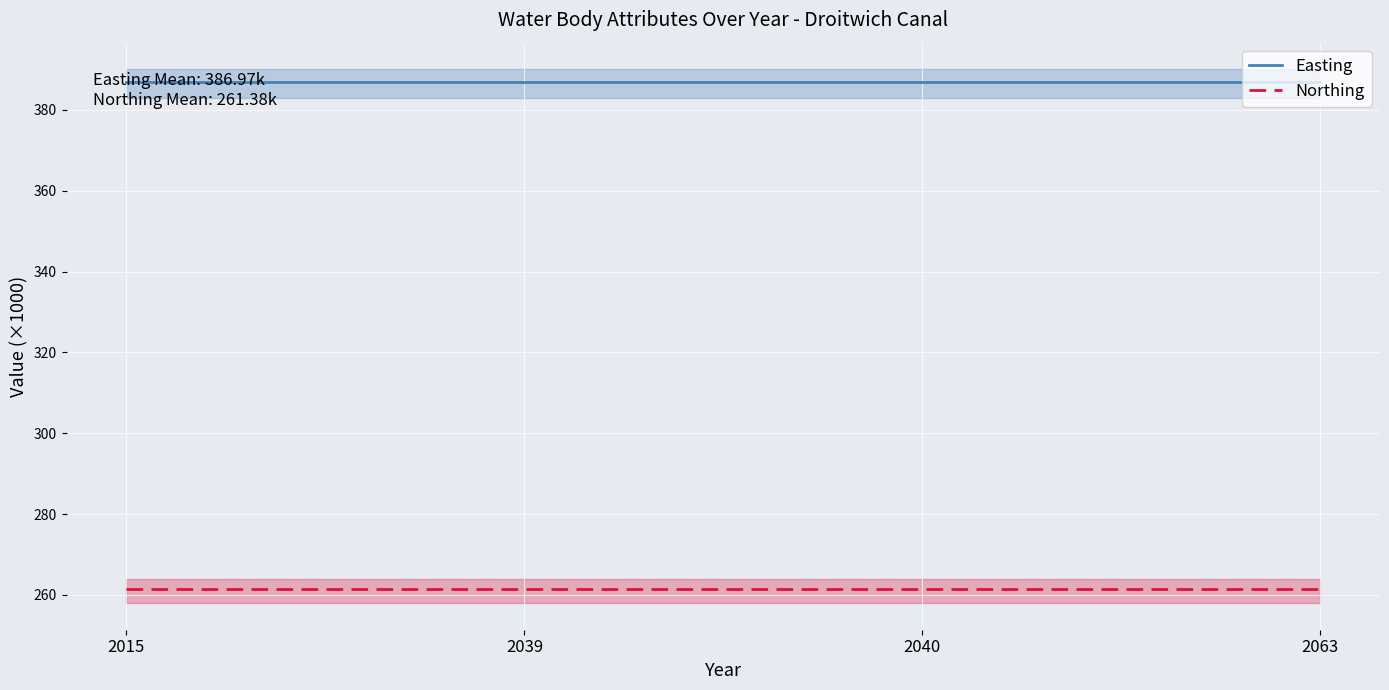

What is the sum of the Northing values at 2039 and 2040?

522.8